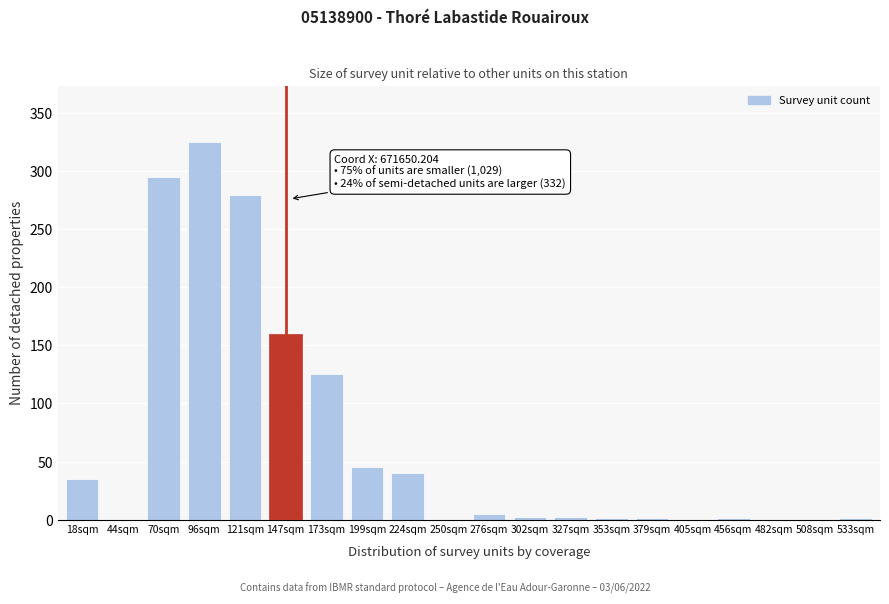

What is the sum of all values?

1318